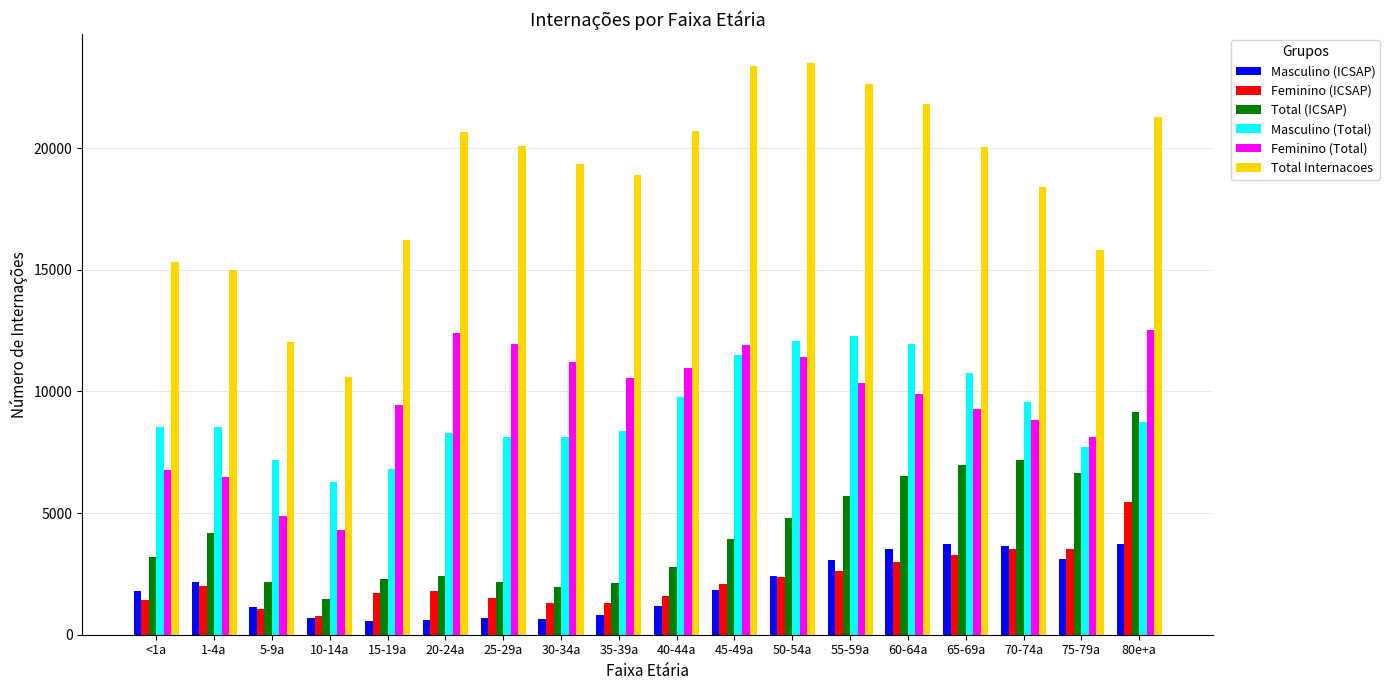

How many bars are there in total?

108